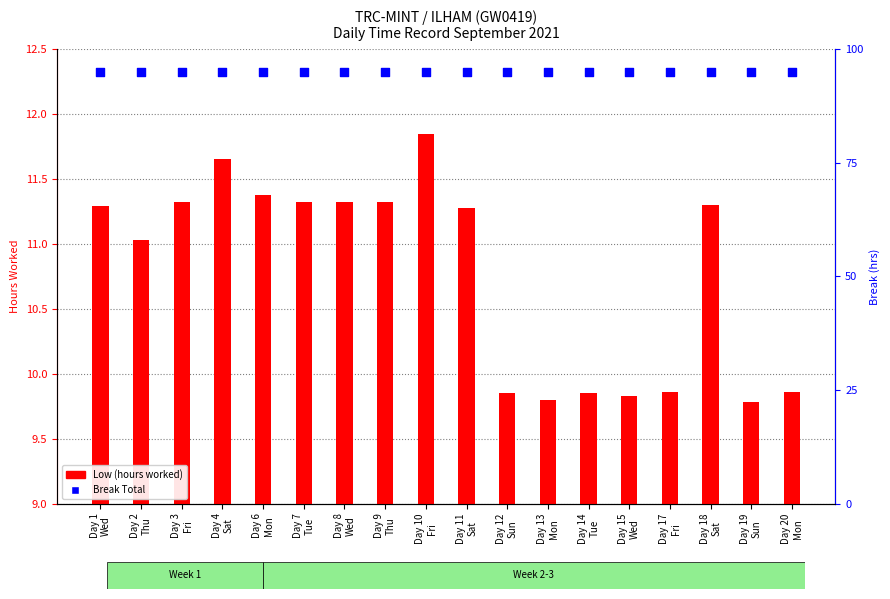

Which series reaches the maximum Y coordinate?

Break Total (0)